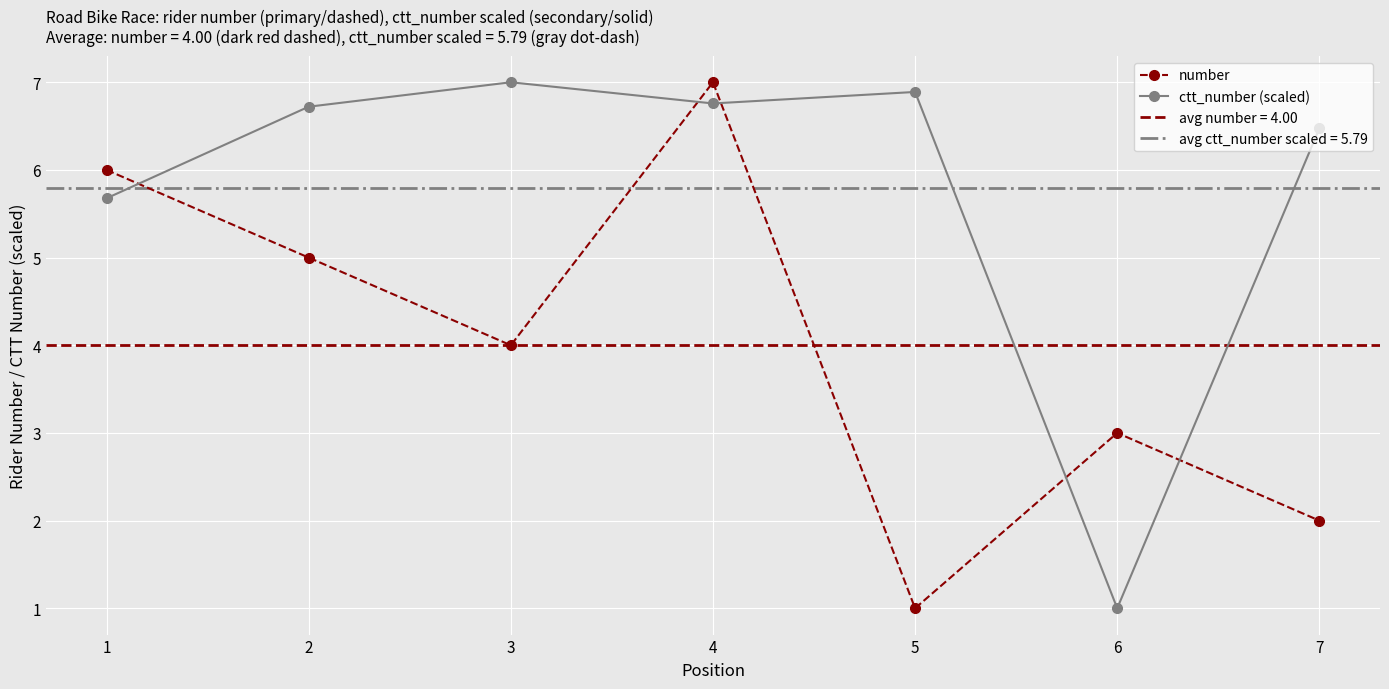

How many series are shown in this chart?

2